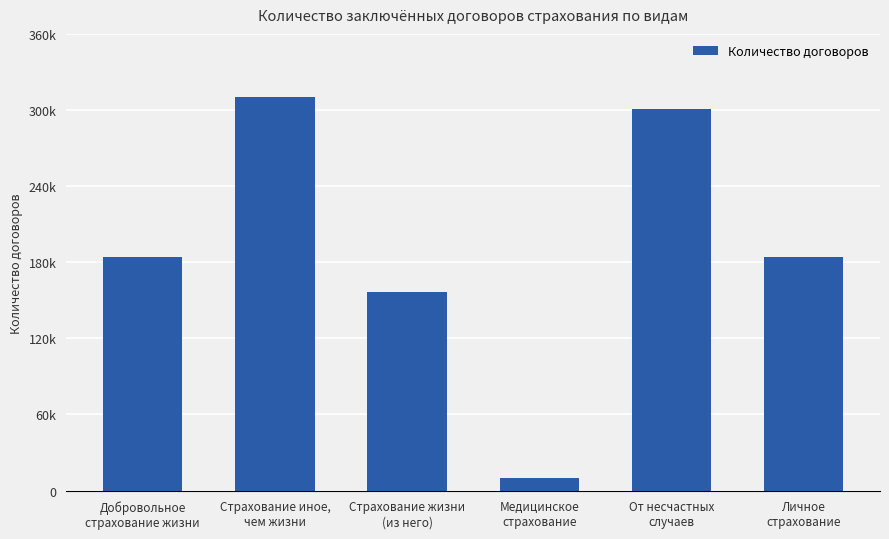

Does the chart contain any negative values?

No